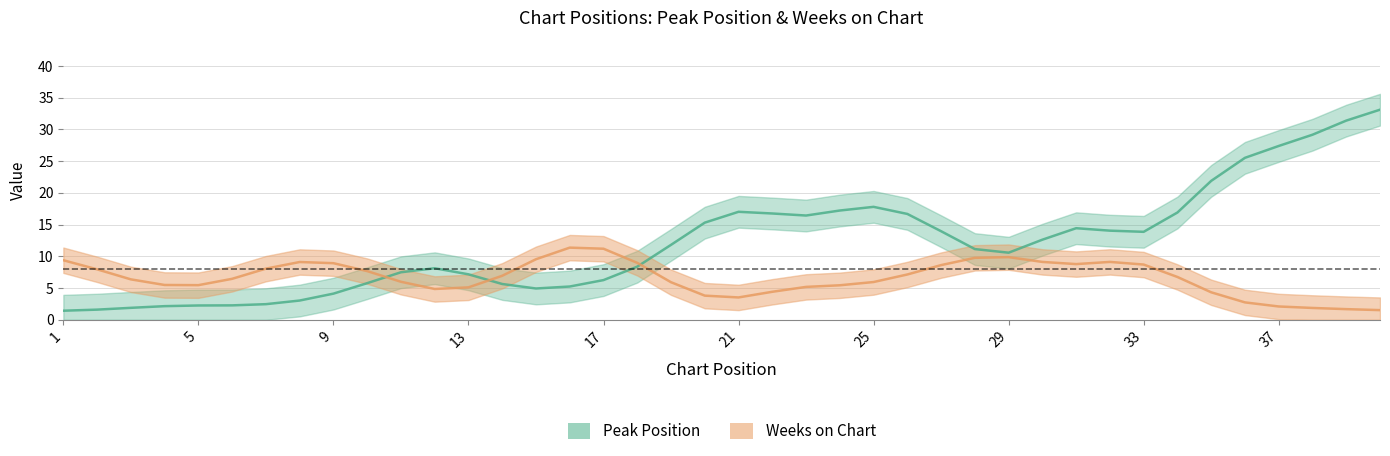

Does the chart display data point markers on the line(s)?

No